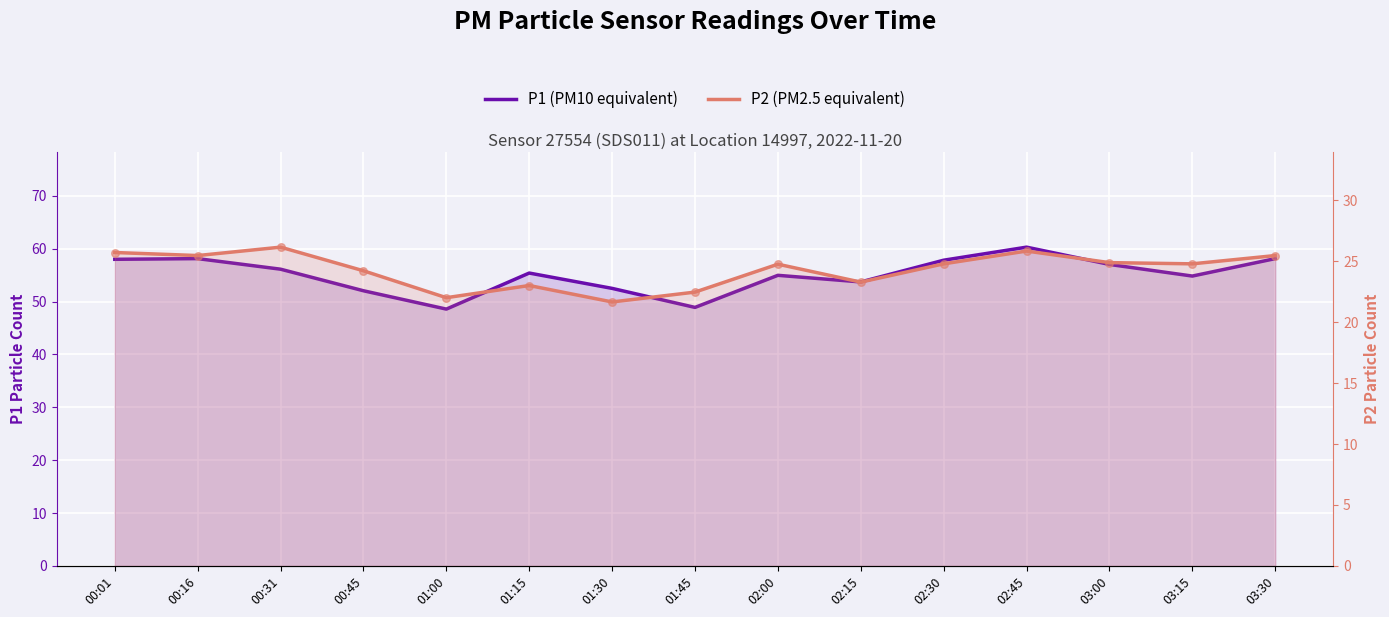

At how many categories does at least one series exceed 25?

15